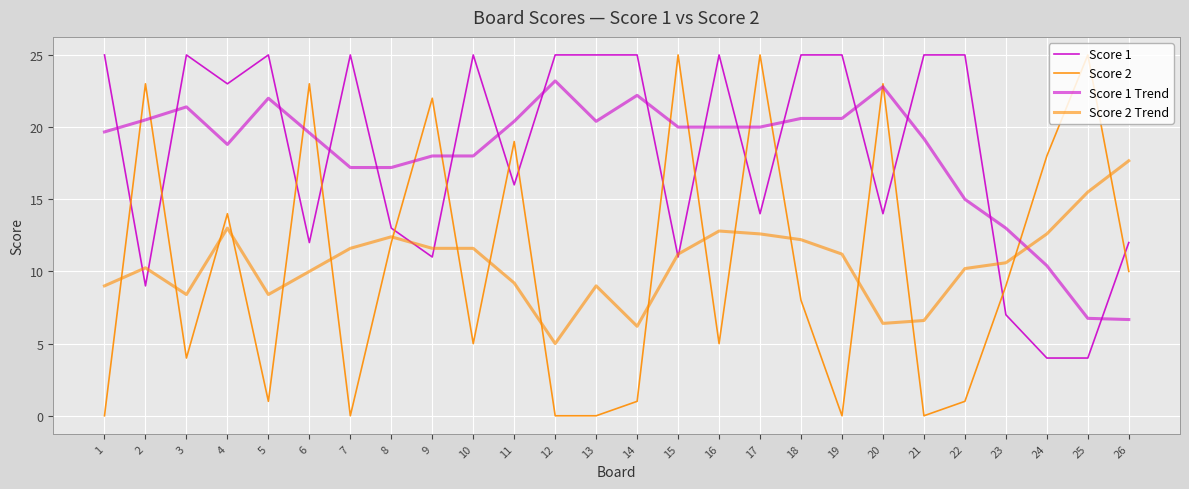

Rank the series at 19 from highest to lowest value.

Score 1, Score 1 Trend, Score 2 Trend, Score 2